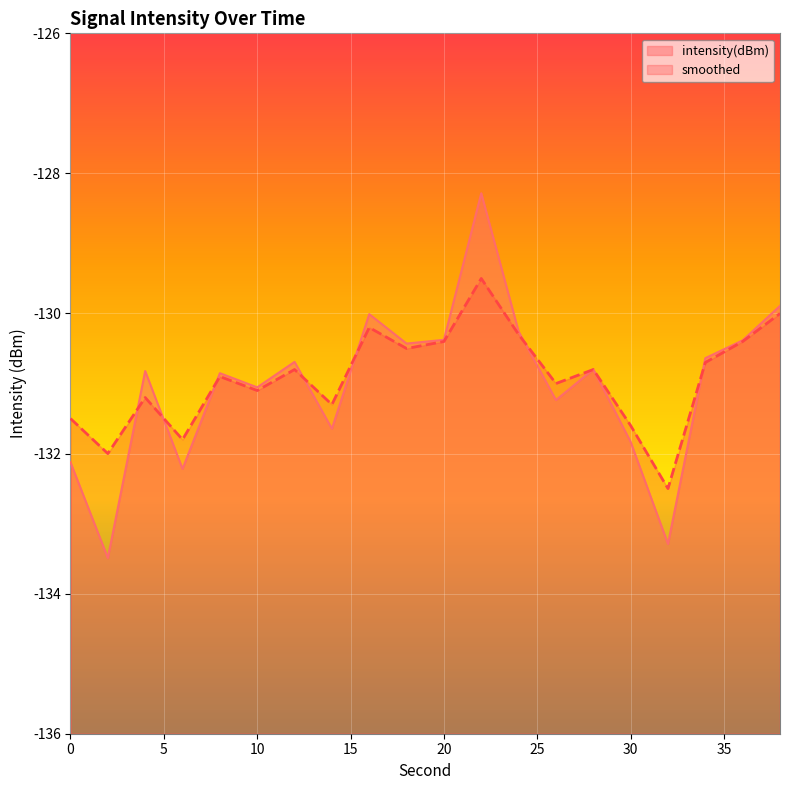

How many interior local valleys does the intensity(dBm) series have?

7